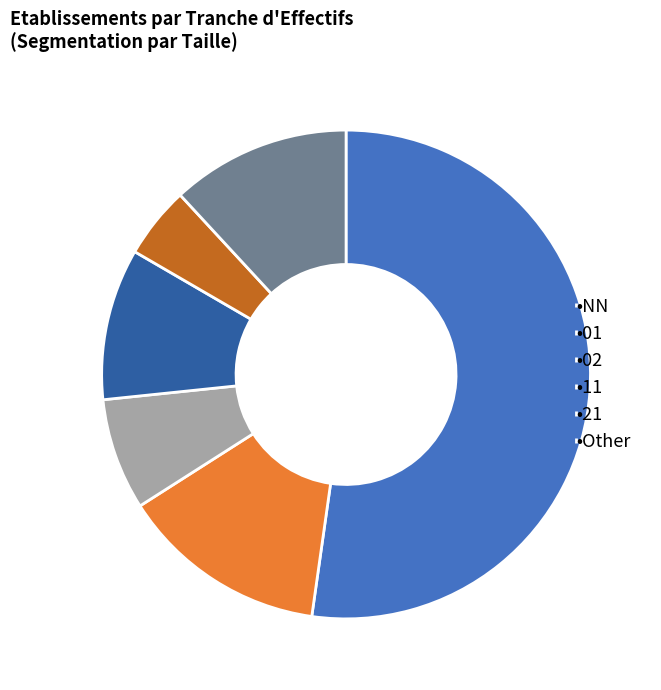

Is there any slice that represents more than half of the pie?

Yes